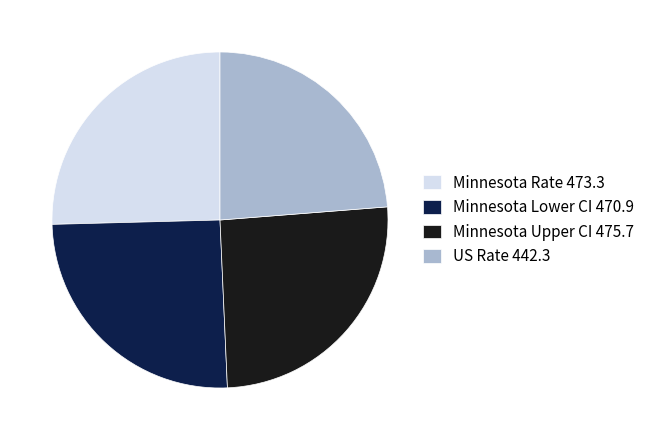

Is the sum of US Rate 442.3 and Minnesota Upper CI 475.7 greater than half?

No